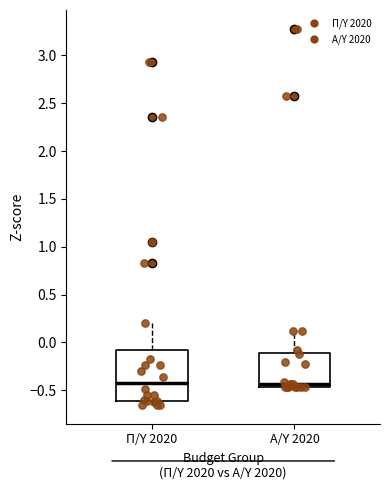

Comparing the boxes themselves (not the whiskers), which one is the tallest?

Π/Υ 2020